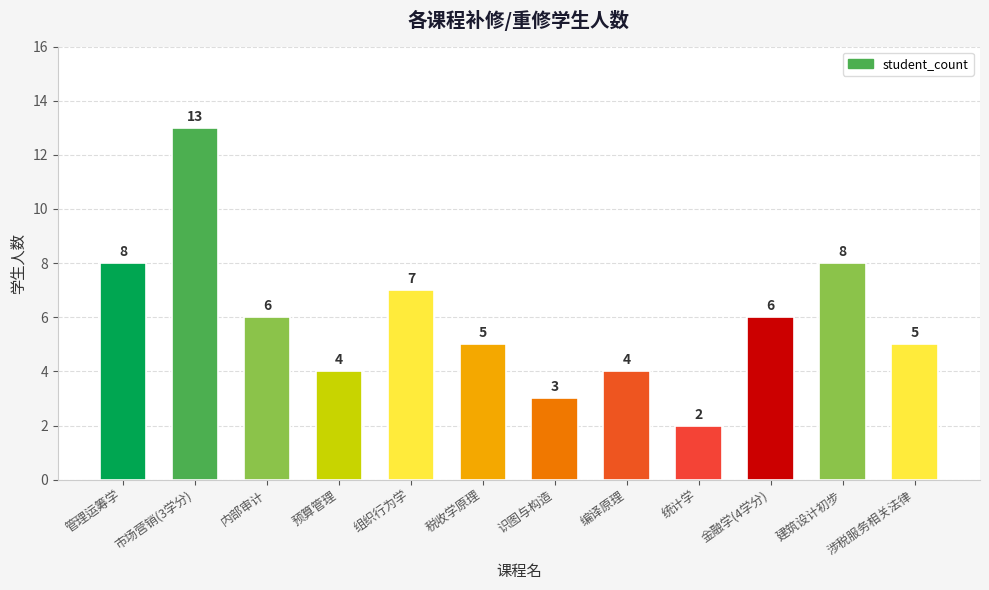

What is the difference between the maximum and minimum values?

11